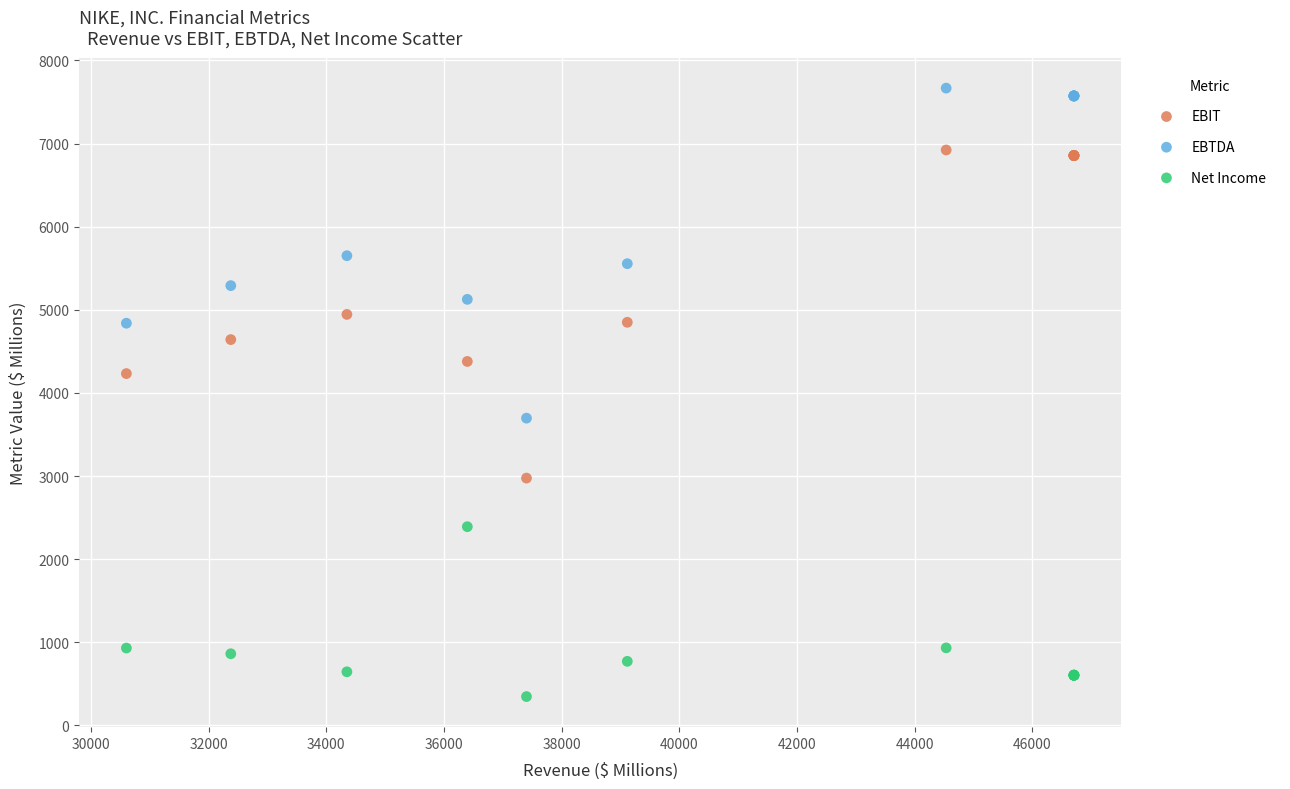

What are all the series names shown in the legend?

EBIT, EBTDA, Net Income